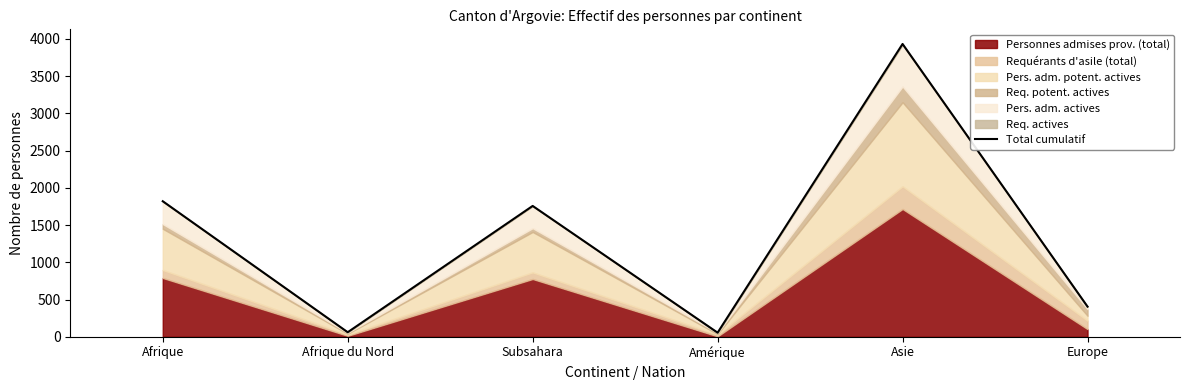

Read the value at Afrique.

1820